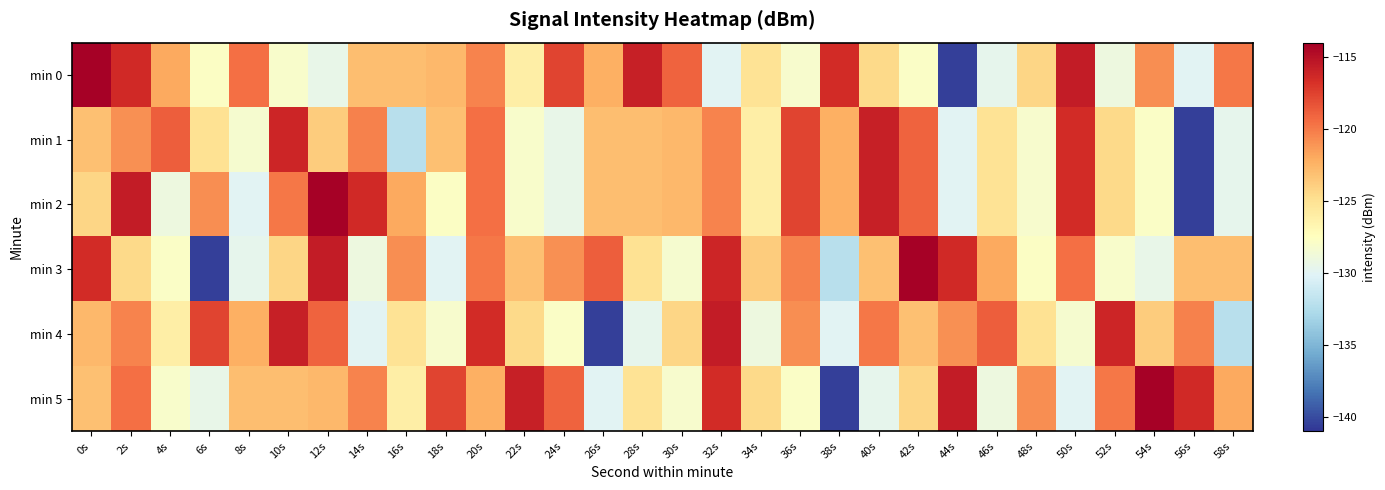

What is the spread (max minus min) of values at 22s?

12.2